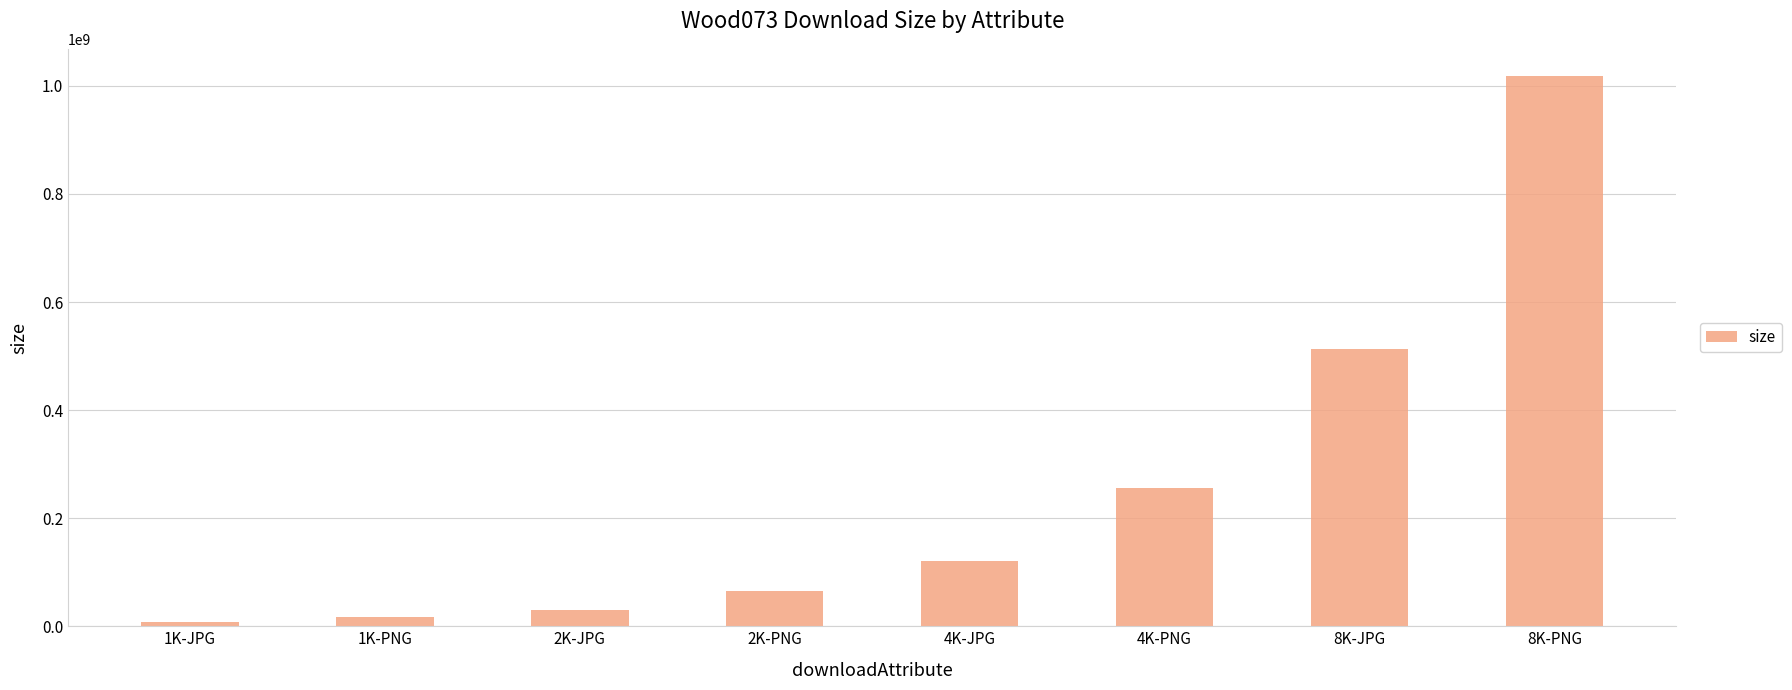

What is the sum of all values?

2027494556